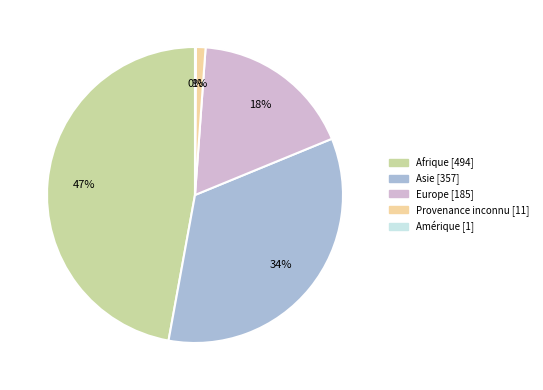

To the nearest percent, what percentage of the pie is Europe?

18%